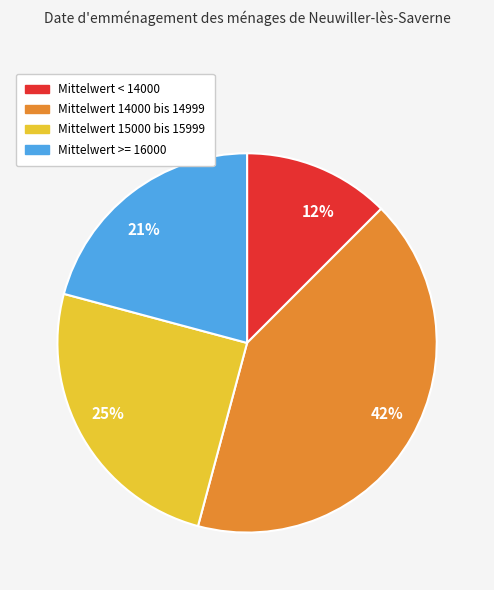

Is it true that 12% is 1% of the pie?

False